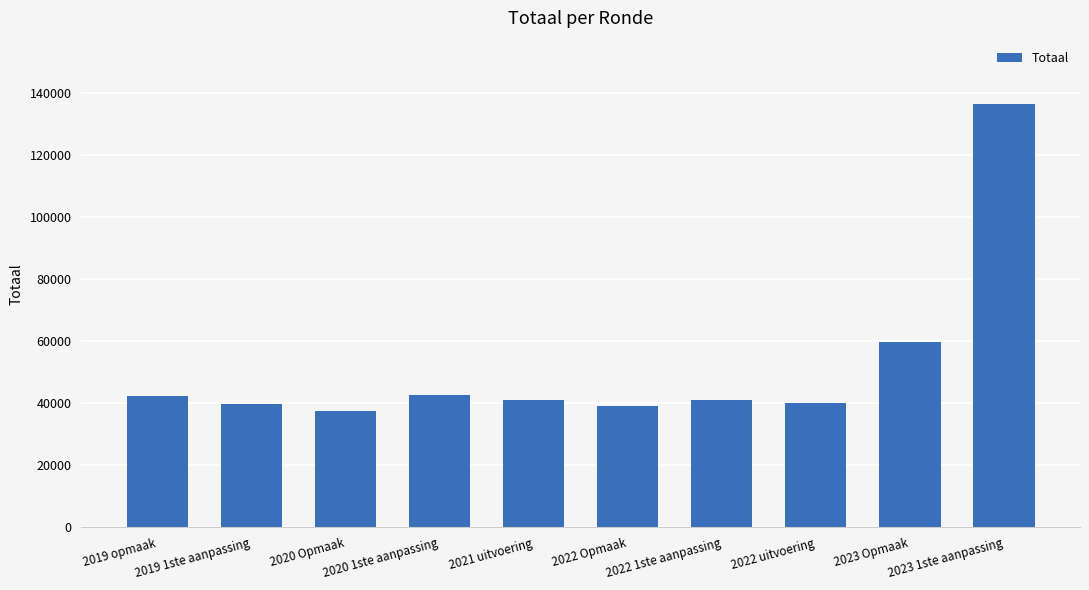

Is it true that the value at 2019 opmaak is 58527?

False